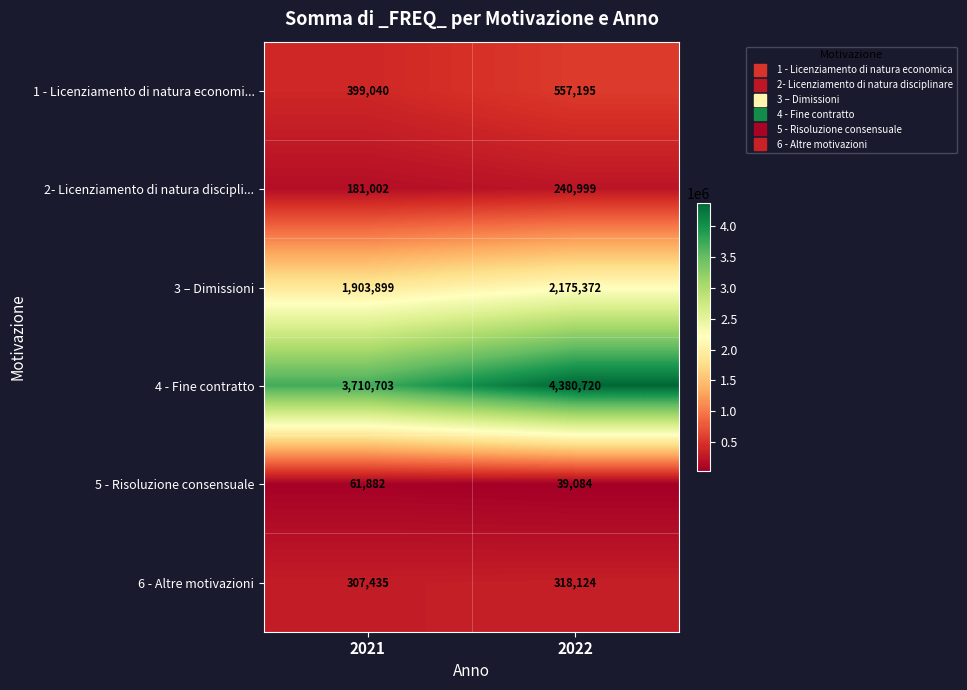

List the series in order of their peak value, lowest first.

5 - Risoluzione consensuale, 2- Licenziamento di natura discipli..., 6 - Altre motivazioni, 1 - Licenziamento di natura economi..., 3 – Dimissioni, 4 - Fine contratto